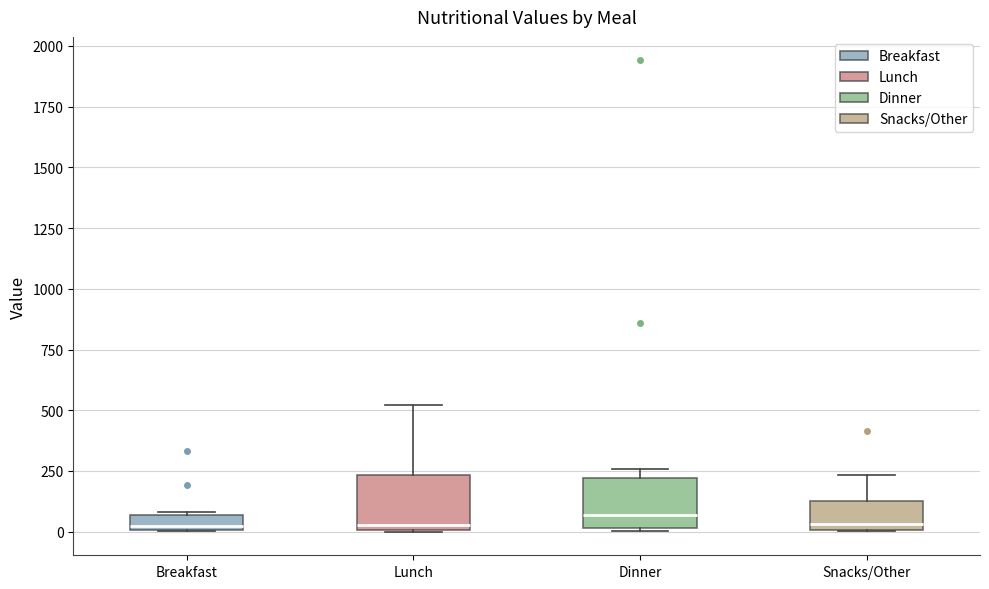

Where is the lower edge of the box for Snacks/Other on the y-axis? The values are not printed on the chart, so give them approximately, as read against the axis.

0